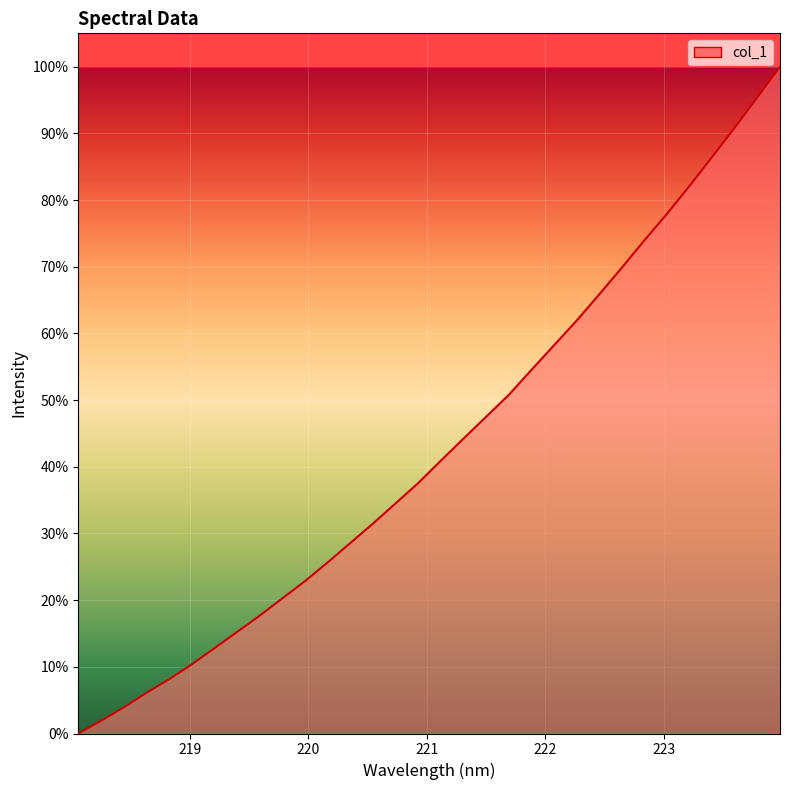

How many lines are shown in the chart?

1